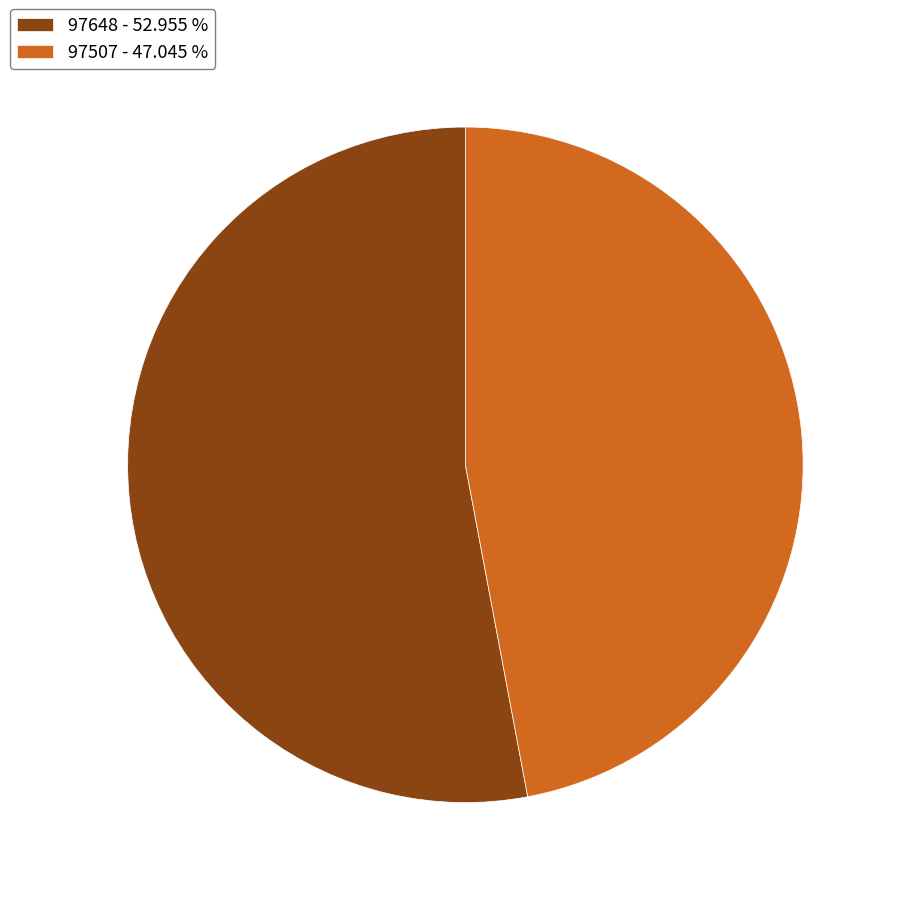

Count the number of slices in the pie.

2